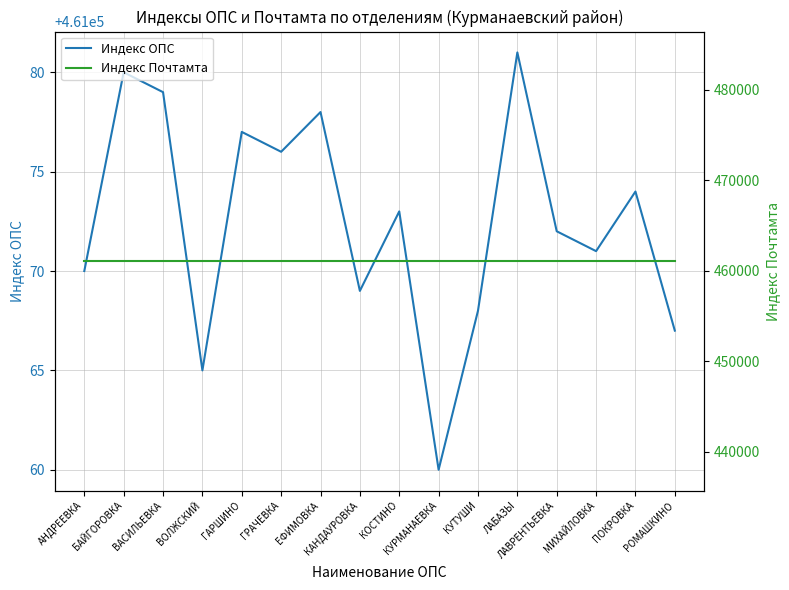

What value does the Индекс Почтамта series have at ПОКРОВКА?

461059